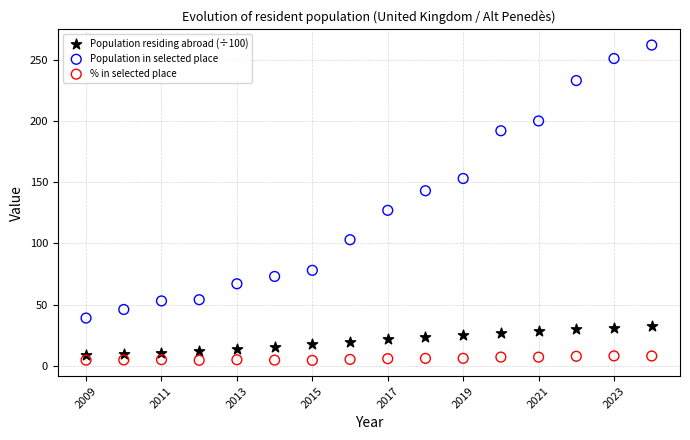

Which series has the largest Y range (max minus min)?

Population in selected place